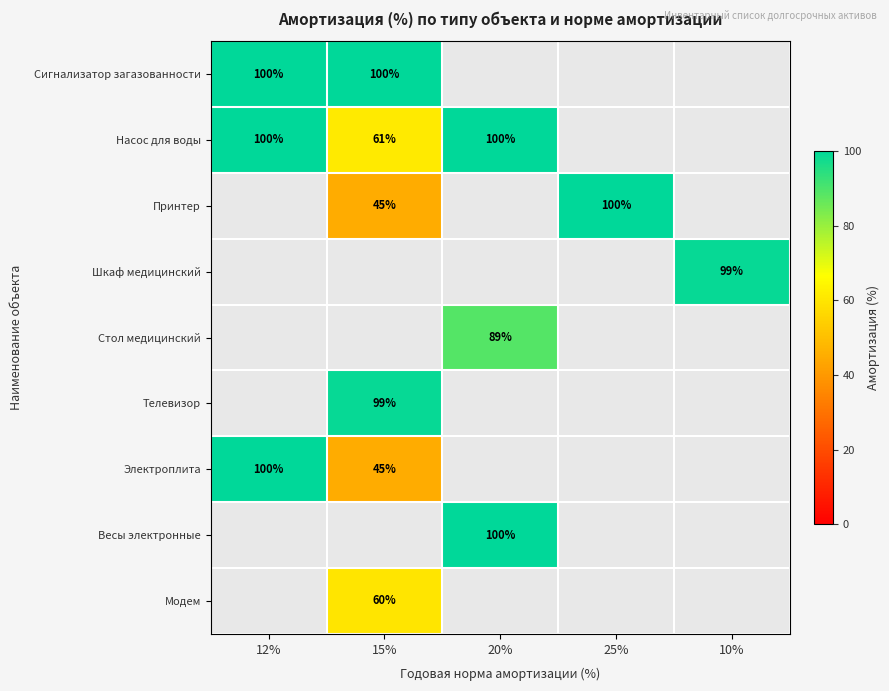

The value of Насос для воды at 20% is 163. True or false?

False